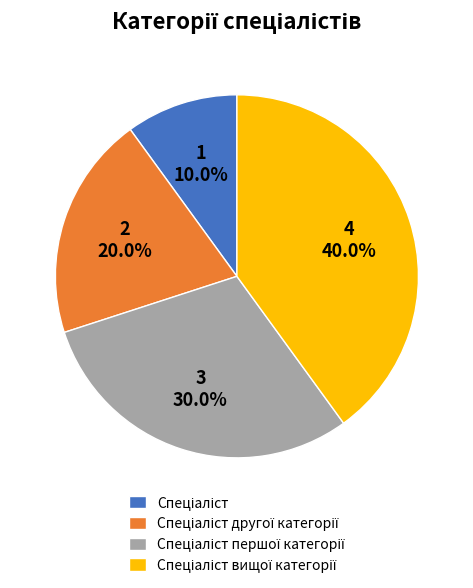

Is there any slice that represents more than half of the pie?

No